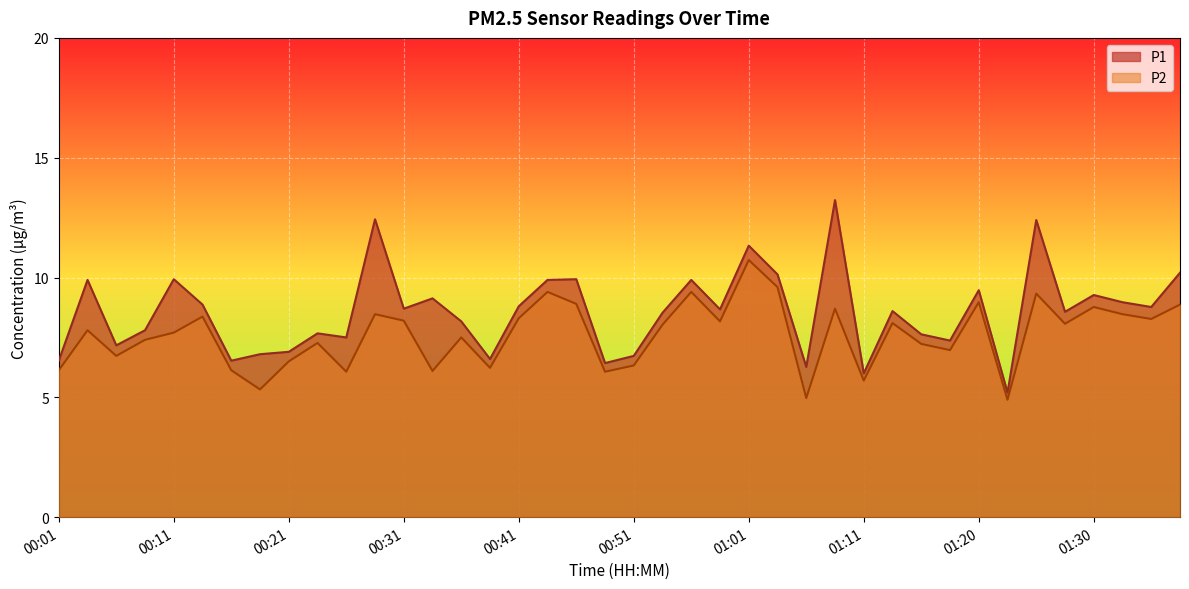

Is it true that P2 equals 8.7 at 01:08?

True